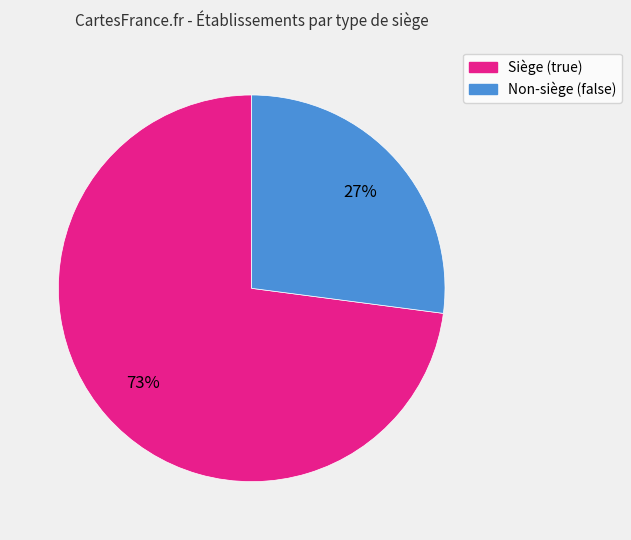

True or false: Non-siège (false) accounts for 27% of the total.

True